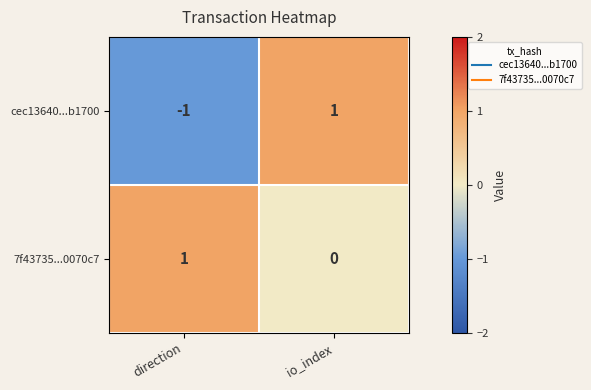

True or false: 7f43735...0070c7 has a value of 1 at direction.

True